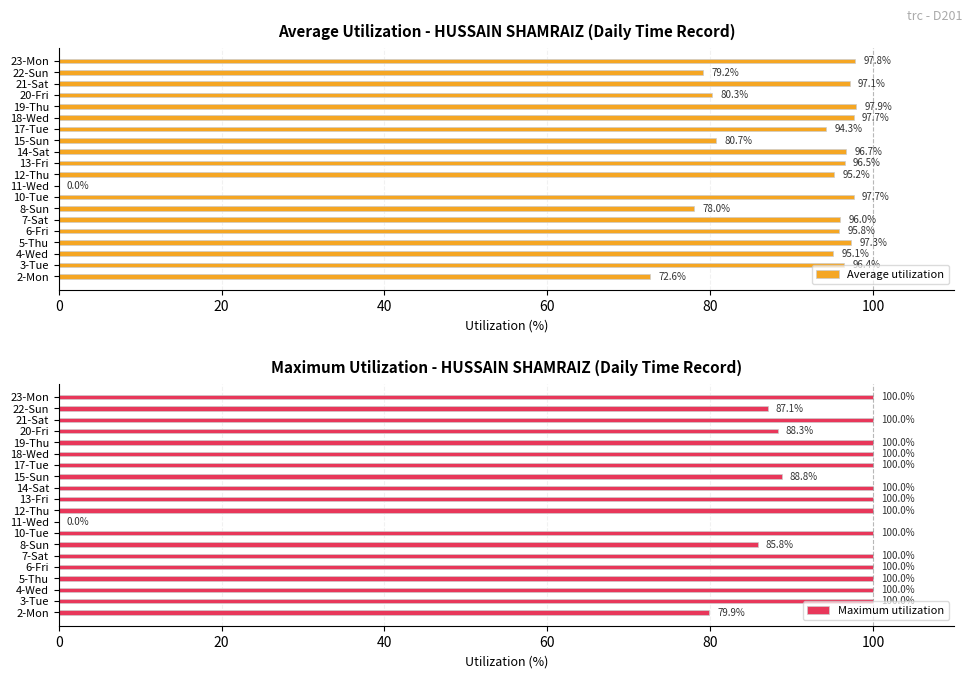

How many bars are there in each group?

2